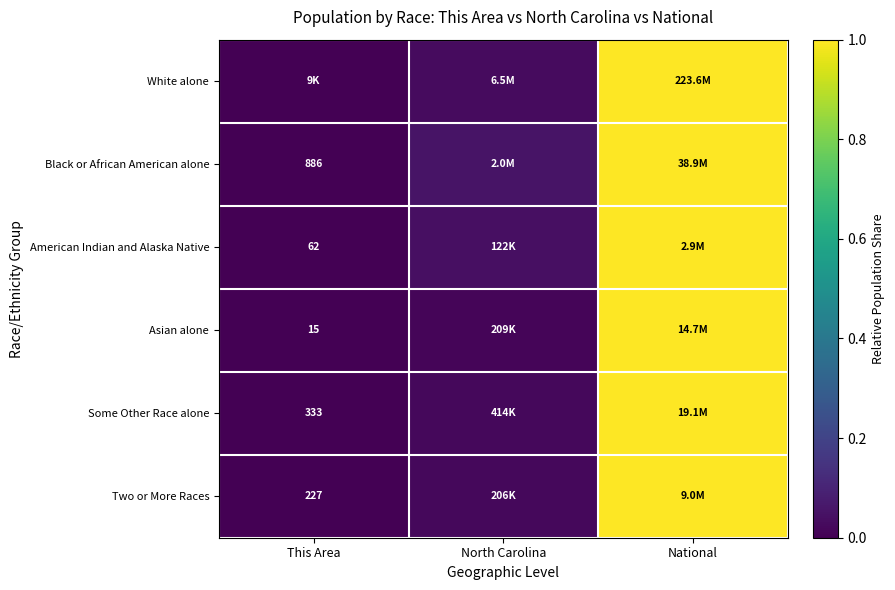

Rank the categories by Some Other Race alone value from highest to lowest.

National, North Carolina, This Area